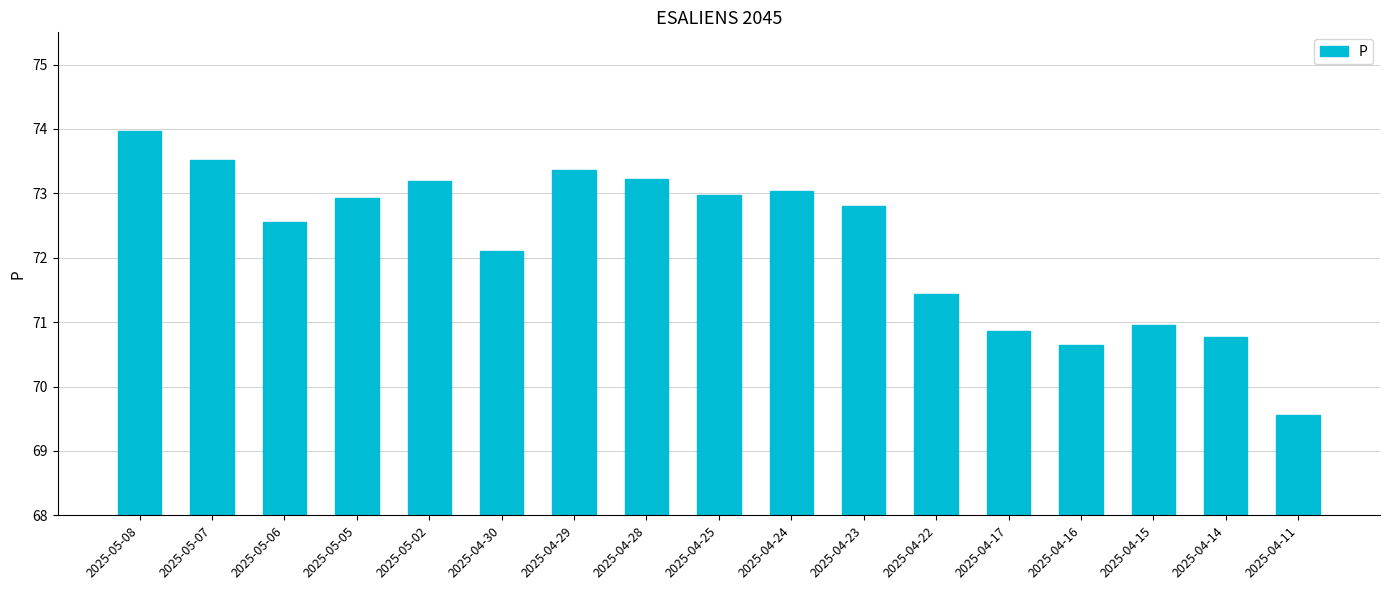

The value at 2025-04-15 is 71.0. True or false?

True